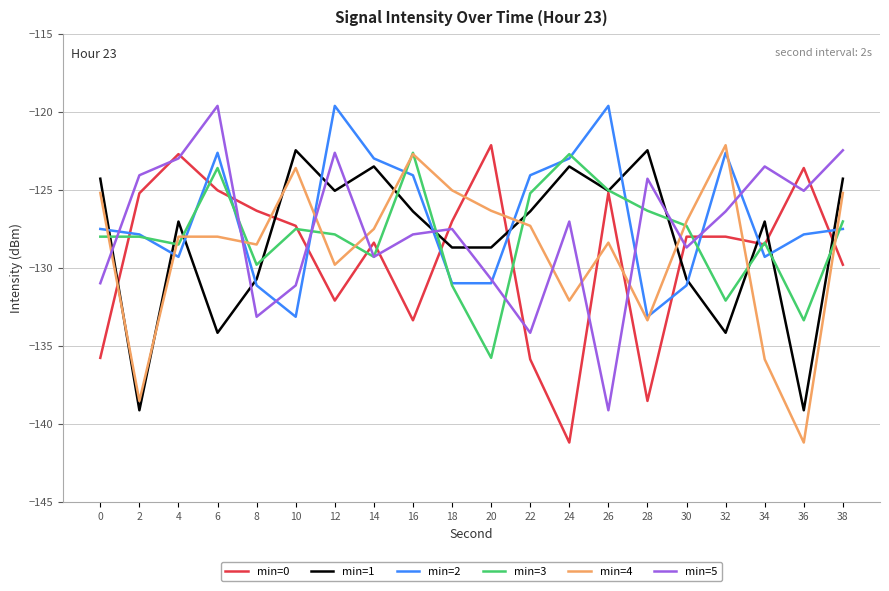

True or false: min=5 has a value of -128.7 at 30.

True